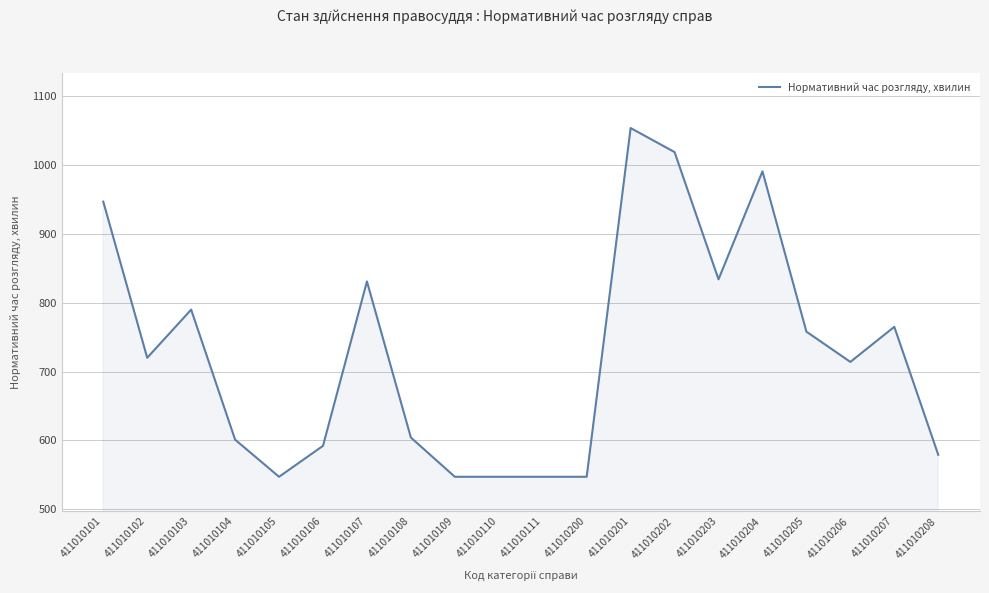

Which has a higher value, 411010200 or 411010201?

411010201